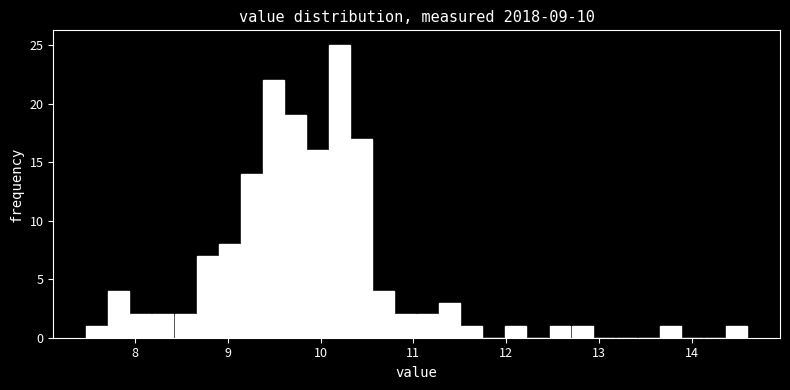

Read against the x-axis, roughly where is the centre of the tallest bar?

10.2